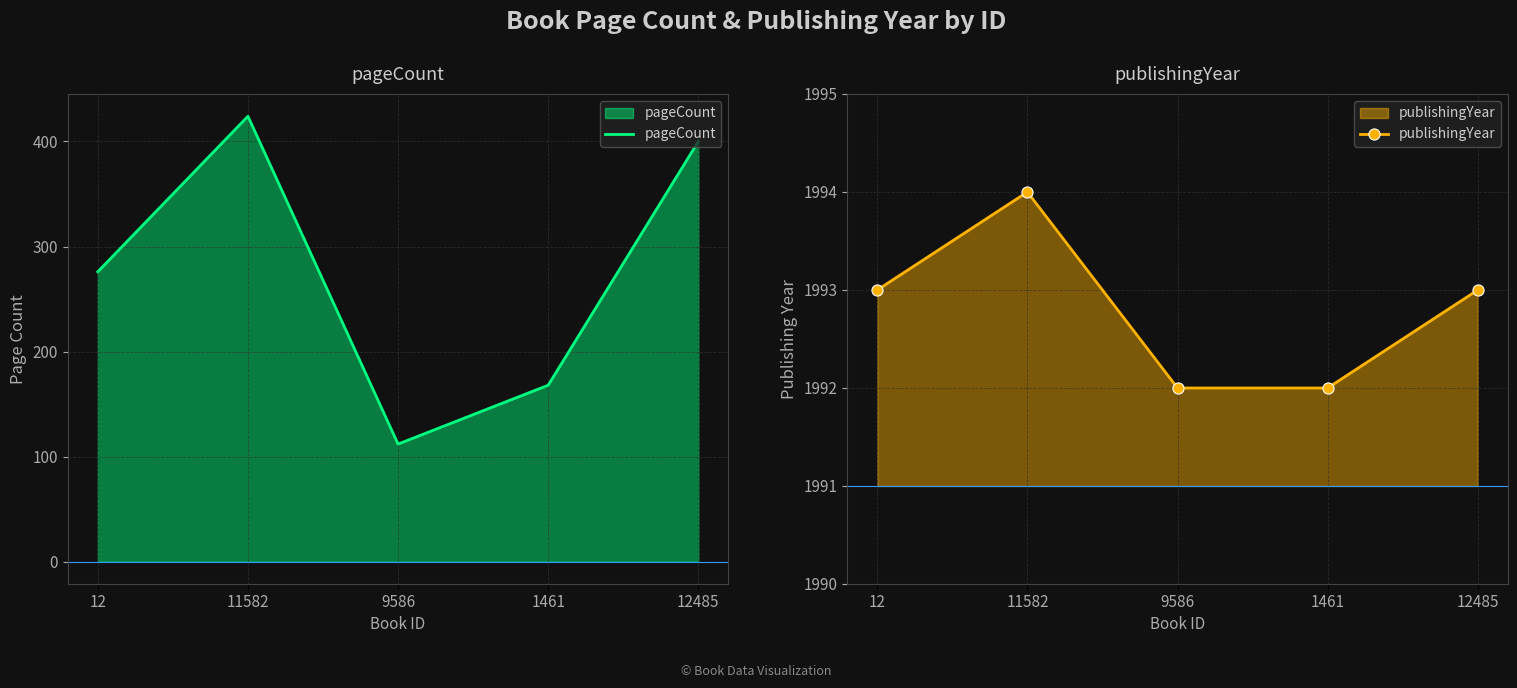

True or false: pageCount has more than 0 points higher than both neighbors.

True